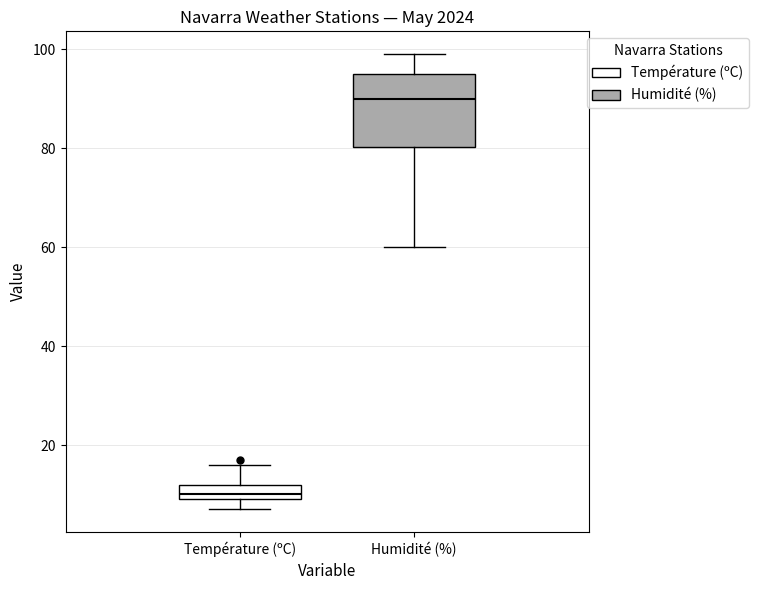

Which box has the highest median line?

Humidité (%)